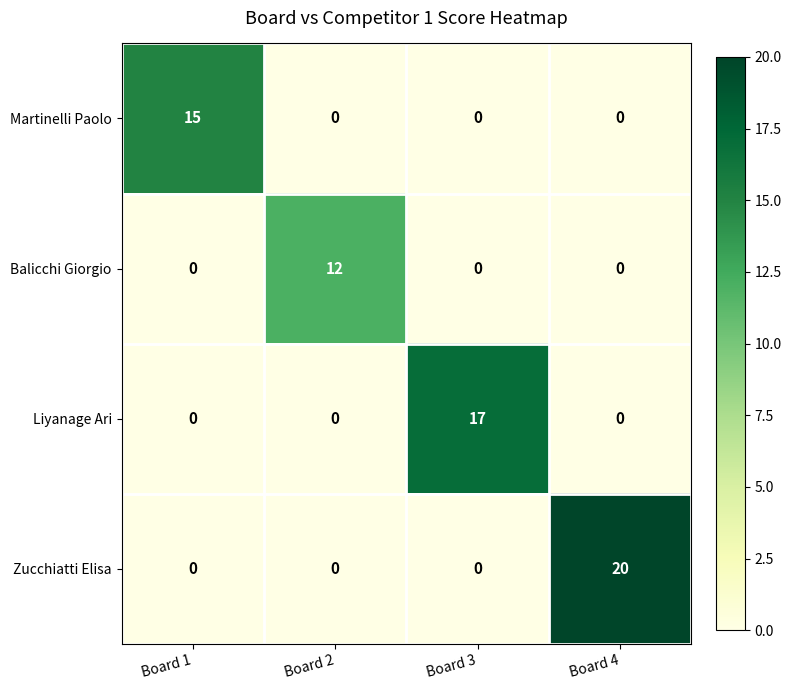

What is the total value across all series at Board 1?

15